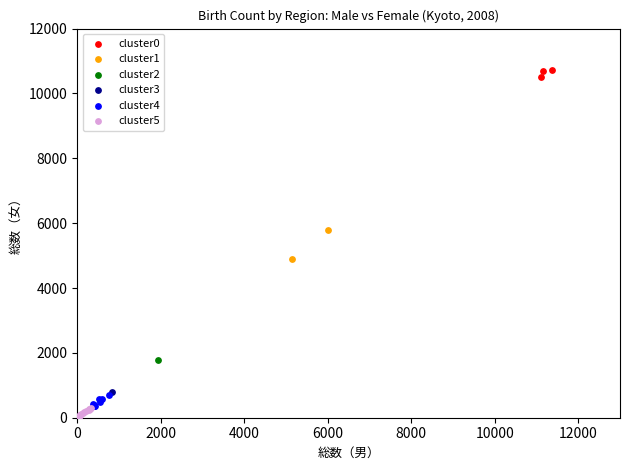

What are all the series names shown in the legend?

cluster0, cluster1, cluster2, cluster3, cluster4, cluster5